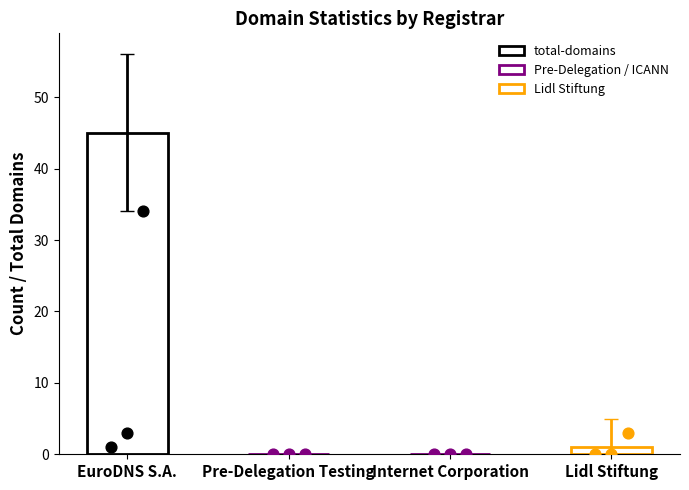

What is the change in value from EuroDNS S.A. to Lidl Stiftung?

-44